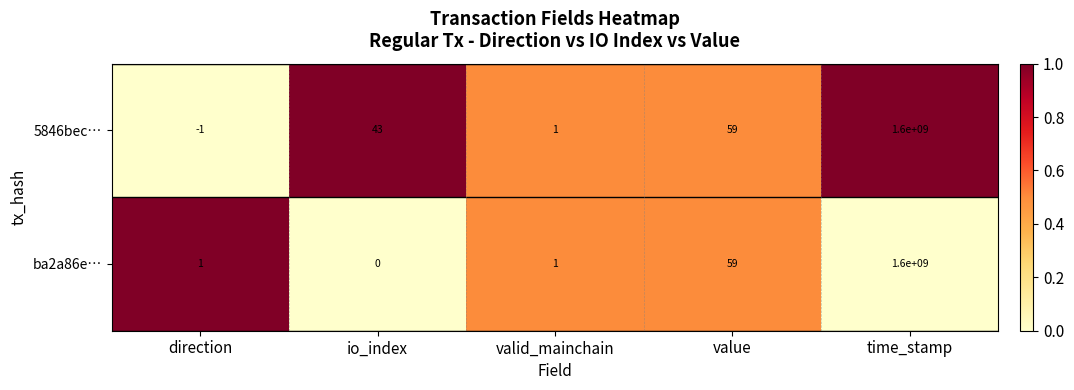

What is the maximum value for ba2a86e…?

1600000000